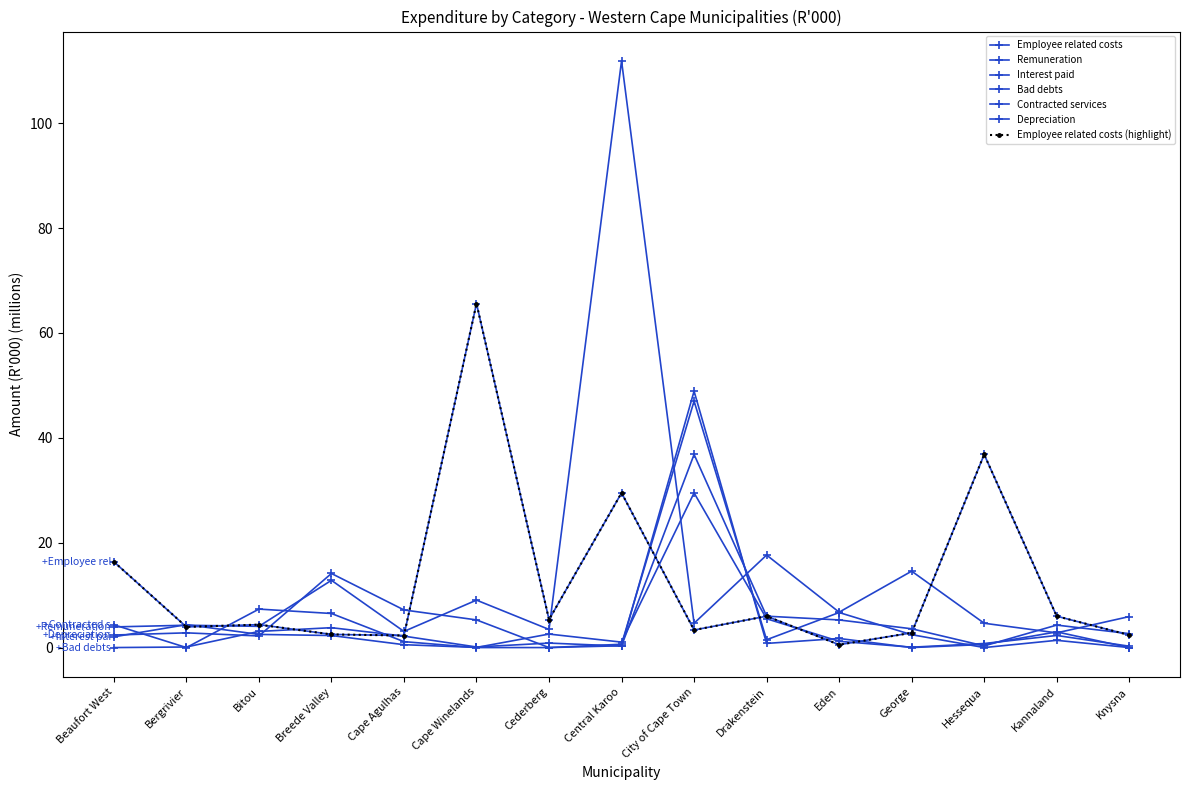

How many lines are shown in the chart?

7